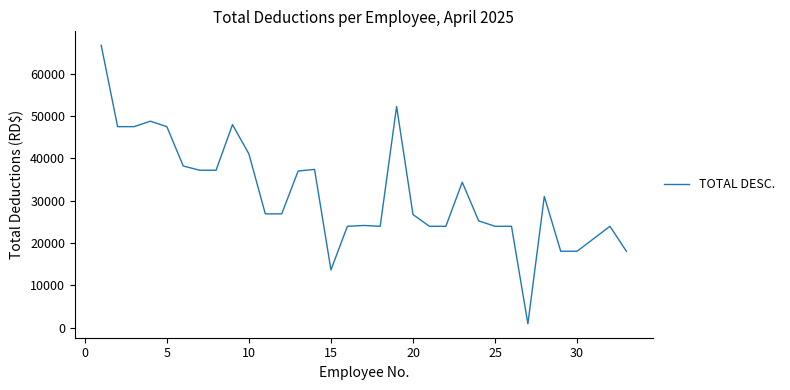

What is the greatest value displayed?

66703.9